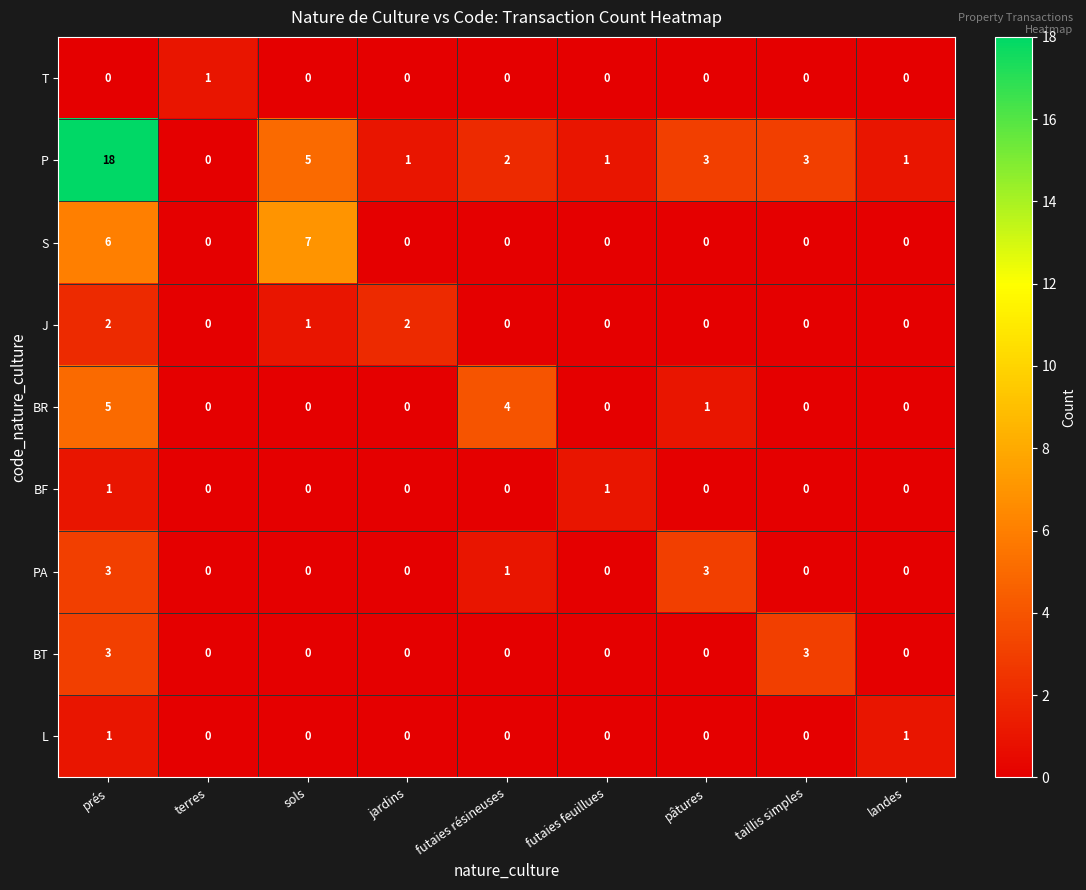

What is the sum of the P values at prés and futaies feuillues?

19